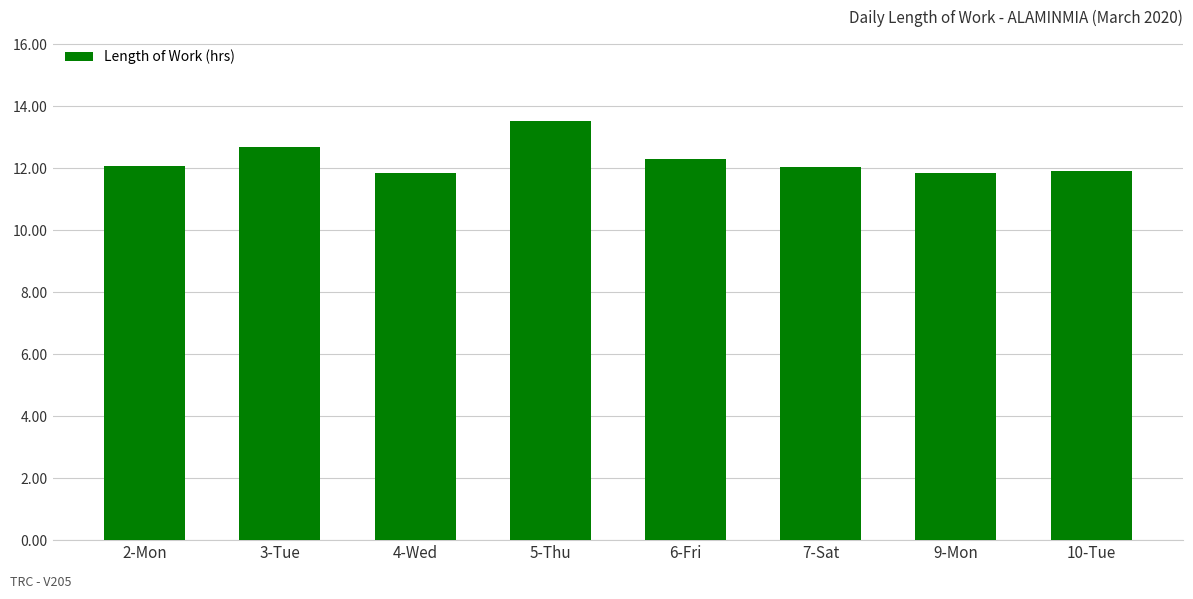

What position from the left is 5-Thu?

4